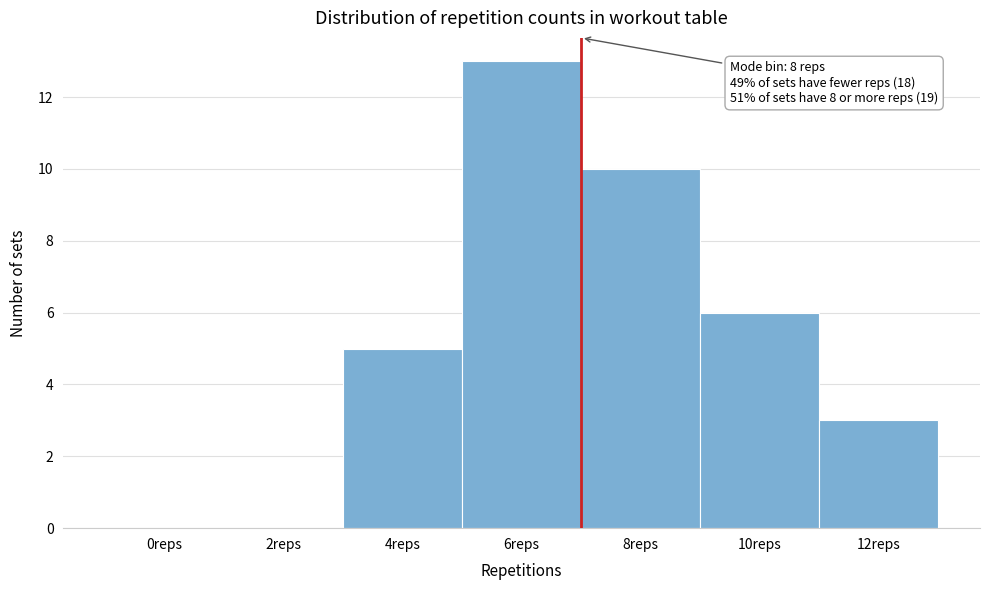

Which category has the highest value across all series?

6reps